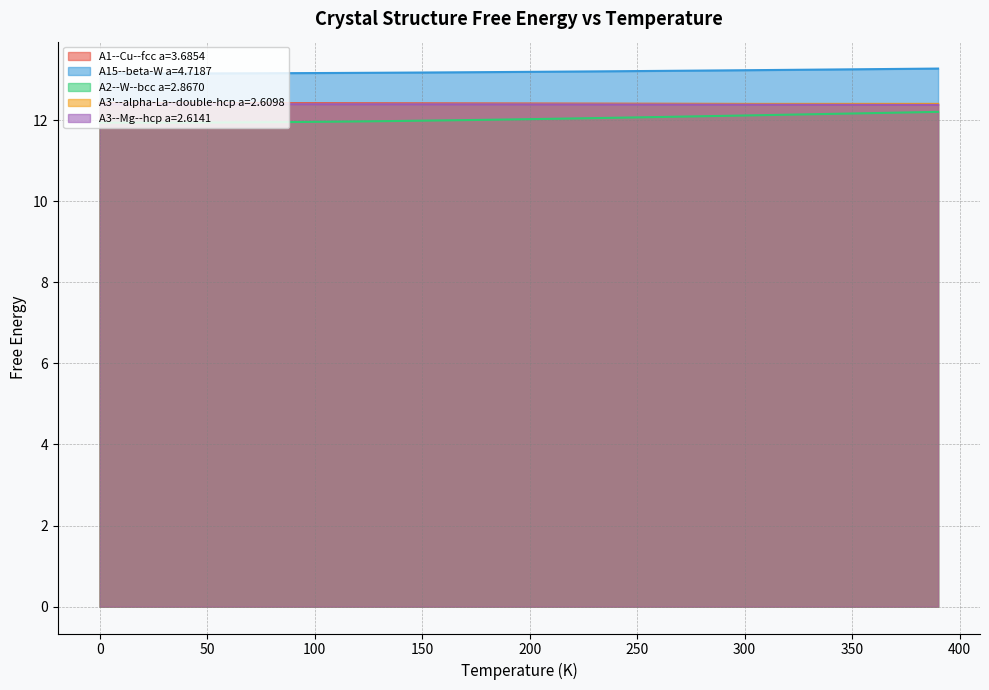

True or false: A1--Cu--fcc a=3.6854 and A15--beta-W a=4.7187 intersect in this chart.

False